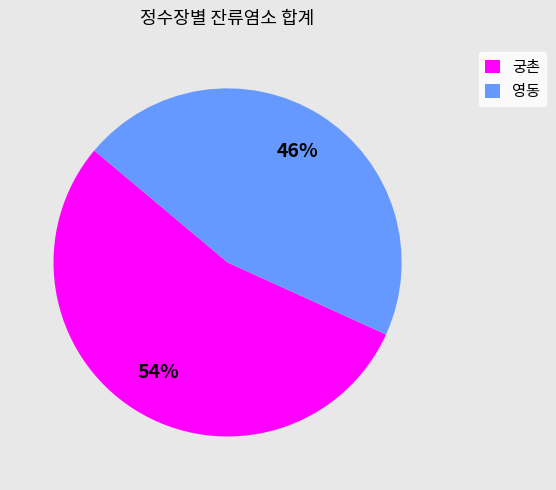

Is it true that 궁촌 is 54% of the pie?

True